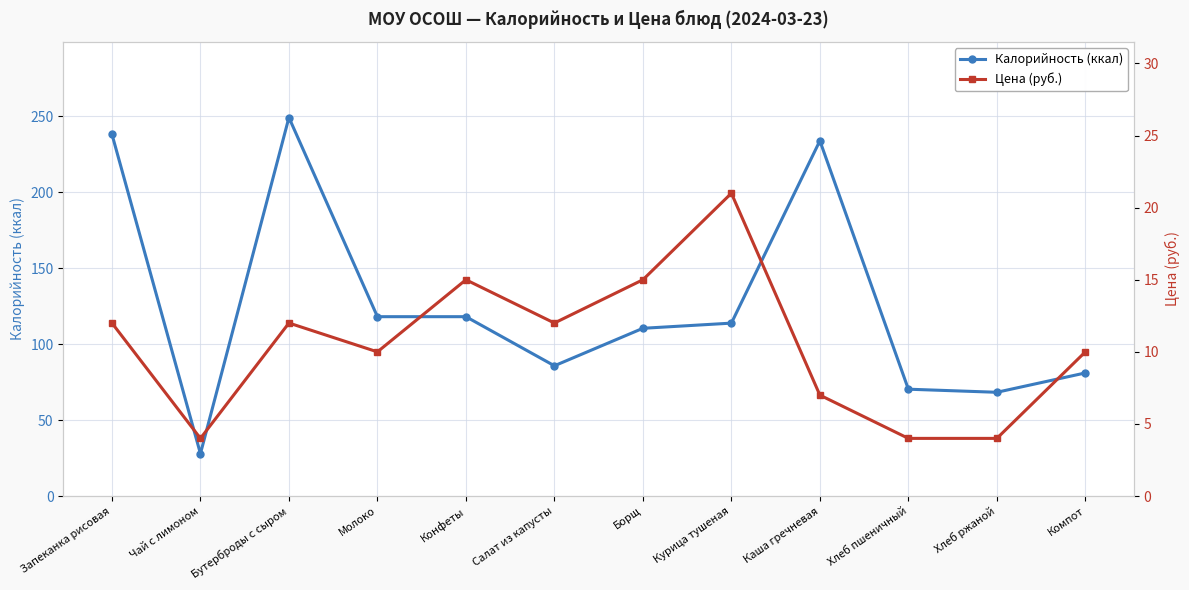

What are all the series names shown in the legend?

Калорийность (ккал), Цена (руб.)